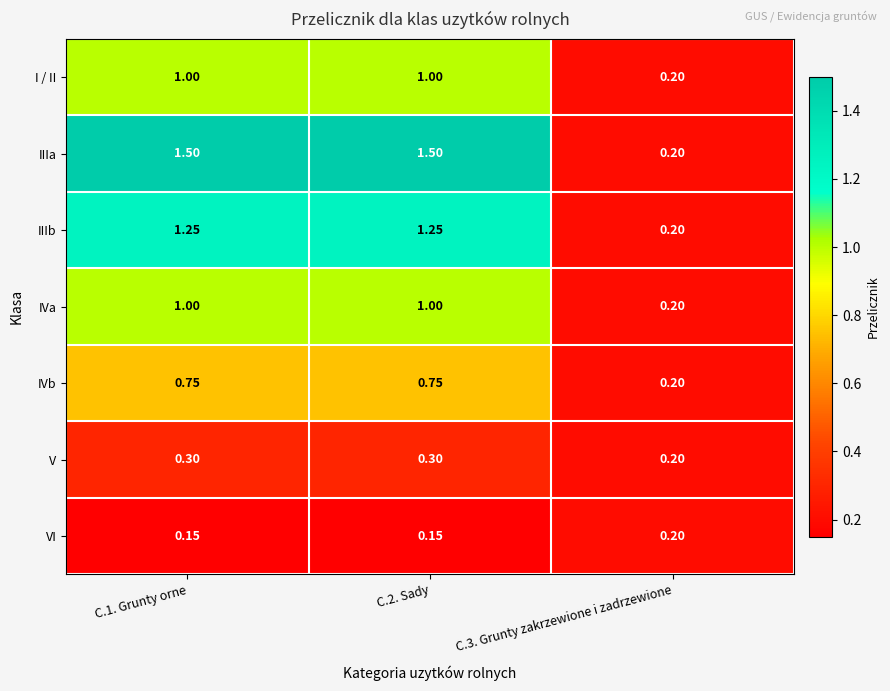

Is the value of V at C.1. Grunty orne greater than the value of I / II at C.2. Sady?

No